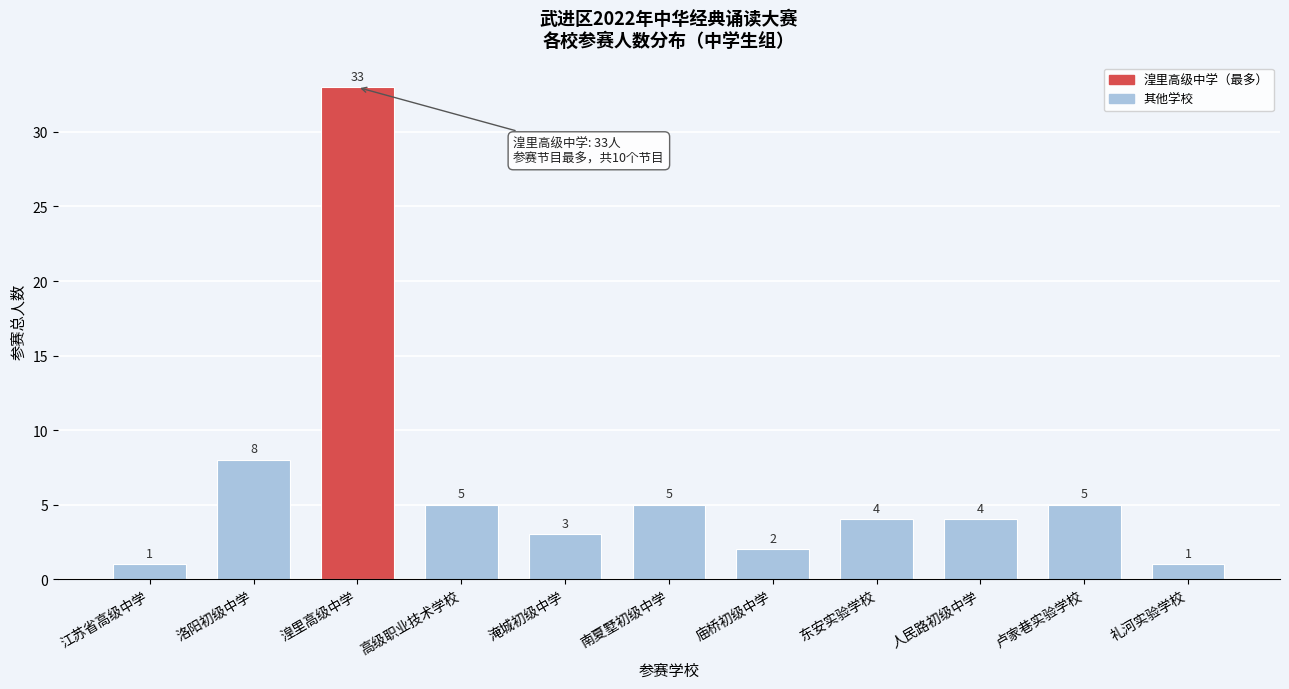

Reading left to right, what are all the values shown in this chart?

1	8	33	5	3	5	2	4	4	5	1